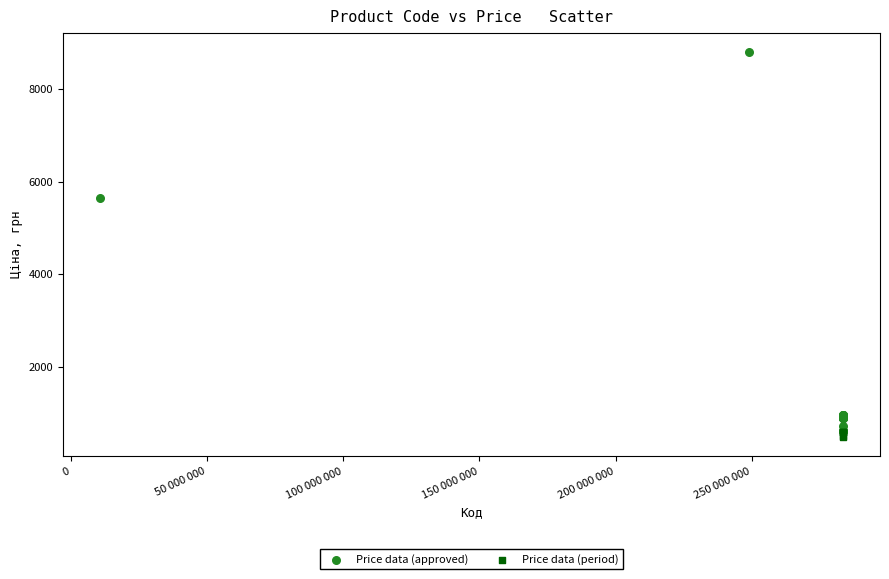

Which series reaches the maximum Y coordinate?

Price data (approved)